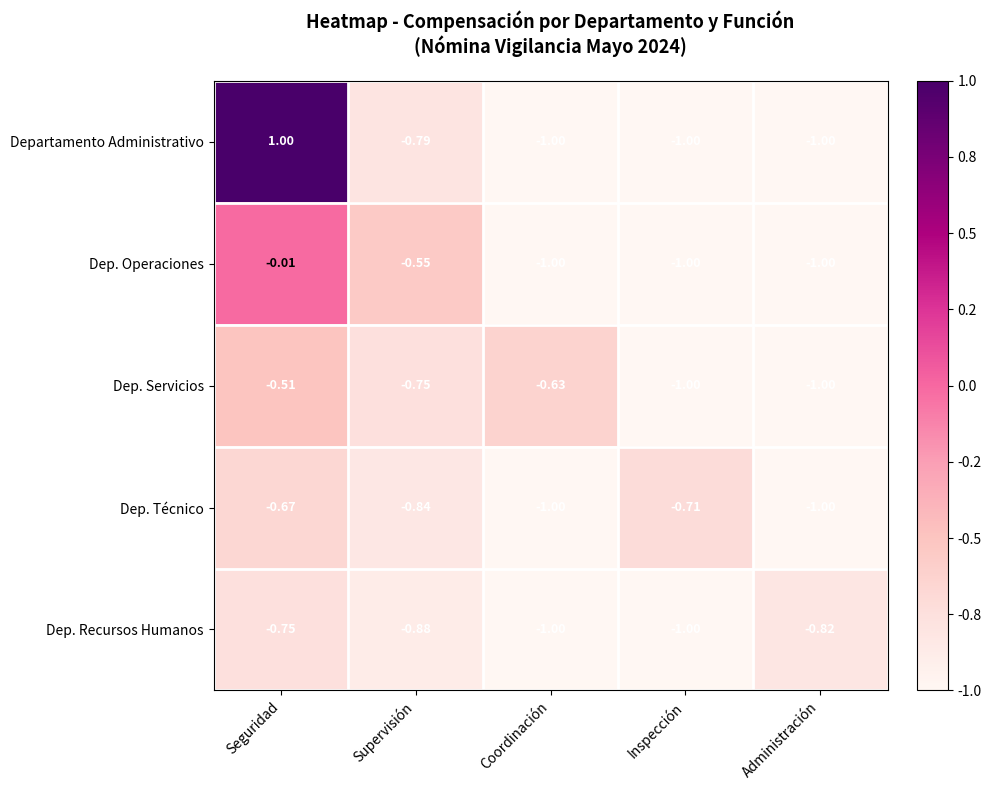

Which series changed the most between Inspección and Administración?

Dep. Técnico